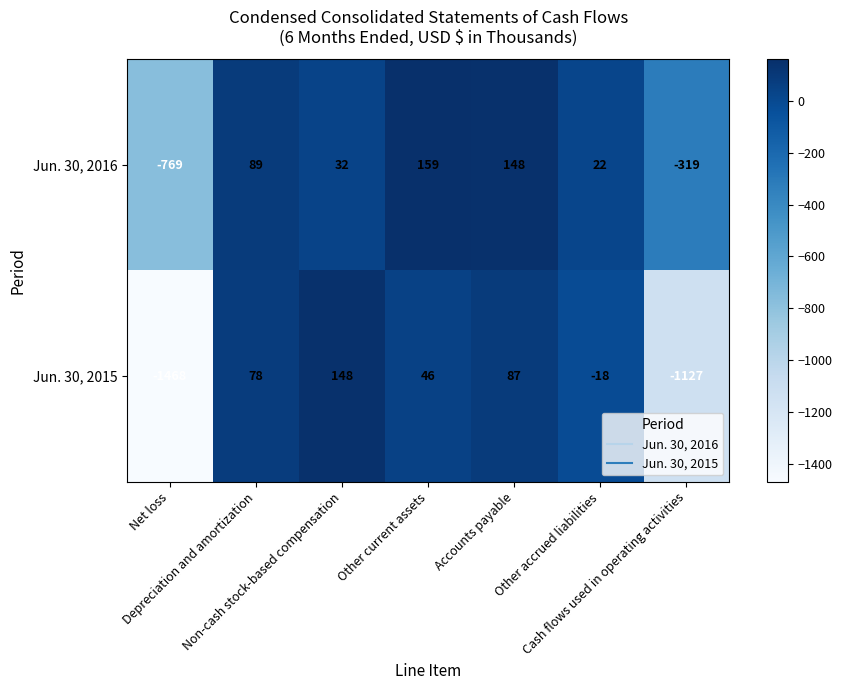

Which series has the widest spread of values?

Jun. 30, 2015